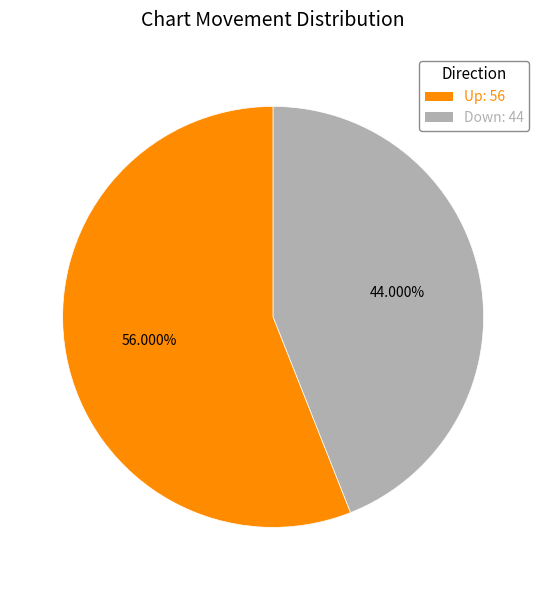

To the nearest percent, what percentage of the pie is Down?

44%